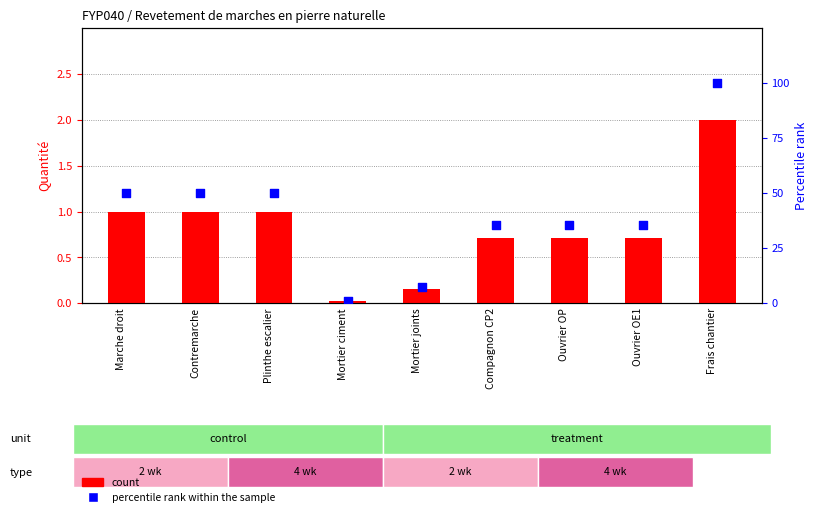

What is the total value across all series at Mortier ciment?

1.0